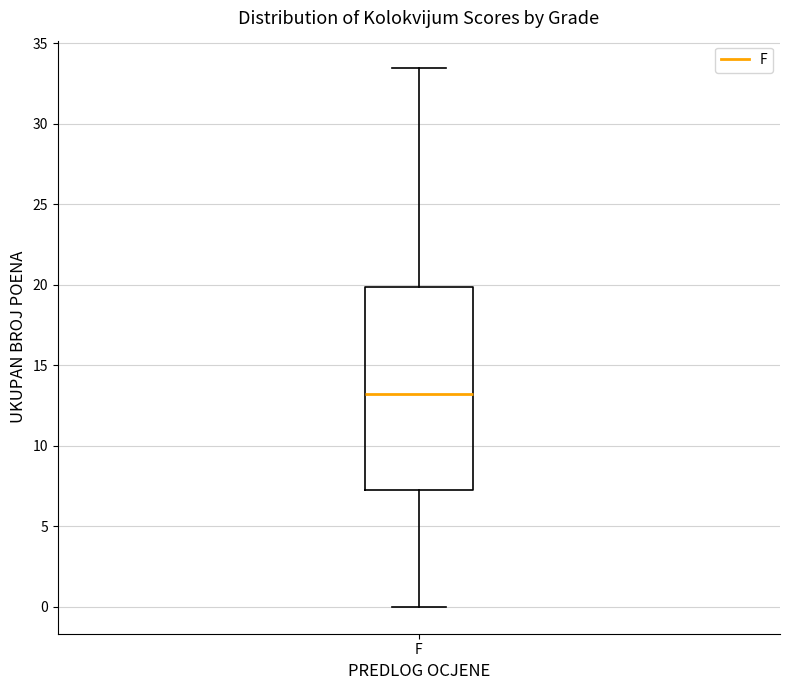

Transcribe this box plot: give where the median line is, the range the box spans, and where the two whiskers end, as read against the y-axis. The values are not printed on the chart, so give them approximately, as read against the axis.

median 13.5, box 7.5 to 20.0, whiskers 0.0 to 33.5